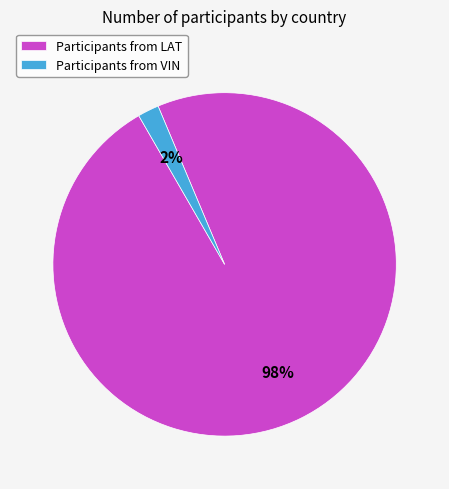

Which has a higher value, Participants from LAT or Participants from VIN?

Participants from LAT